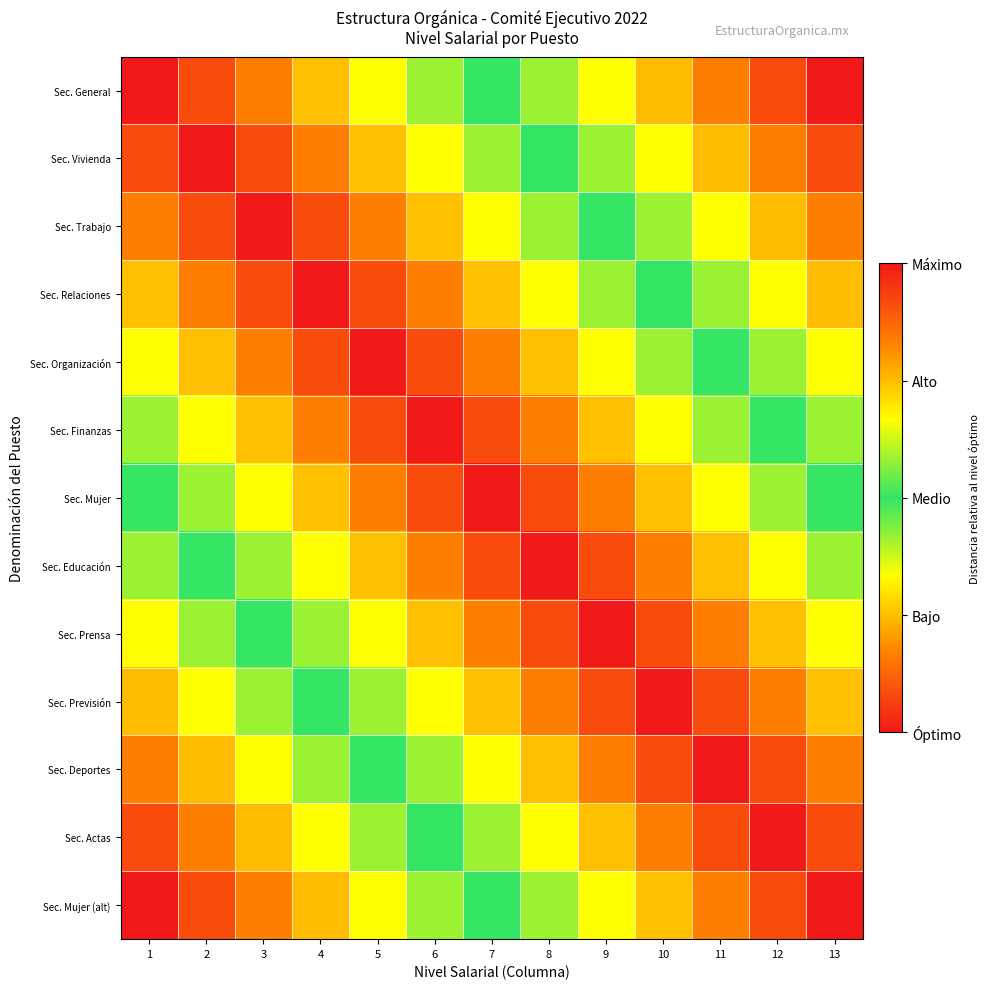

At which category does the chart reach its peak across all series?

13